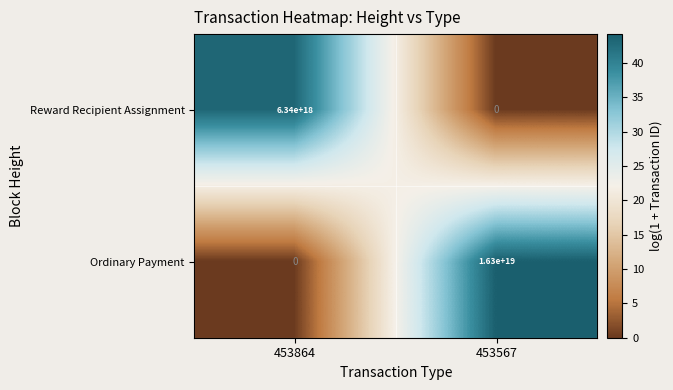

At which label is Ordinary Payment closest to 8150000000000000000?

453864